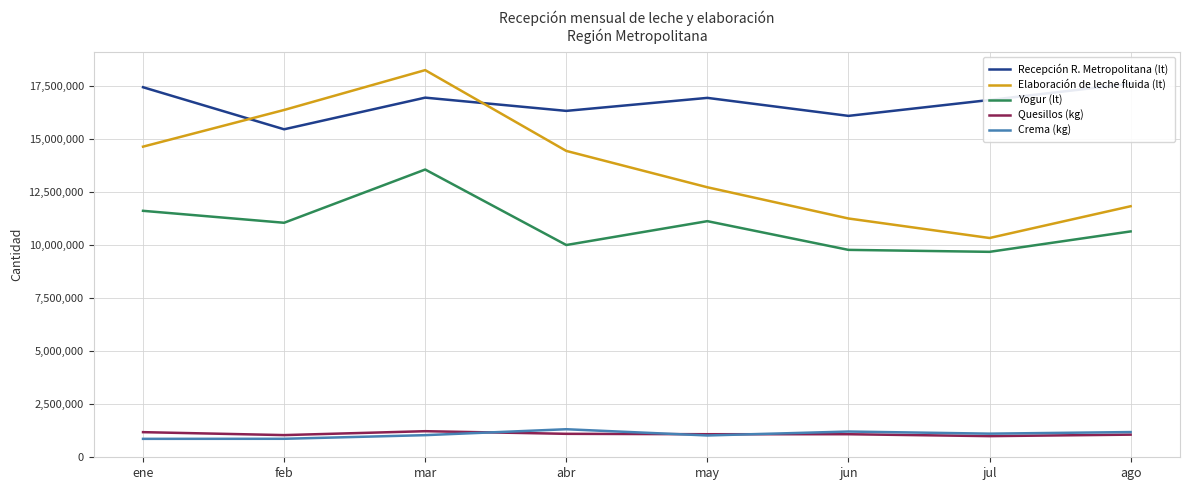

Which label corresponds to the smallest value in the chart?

ene